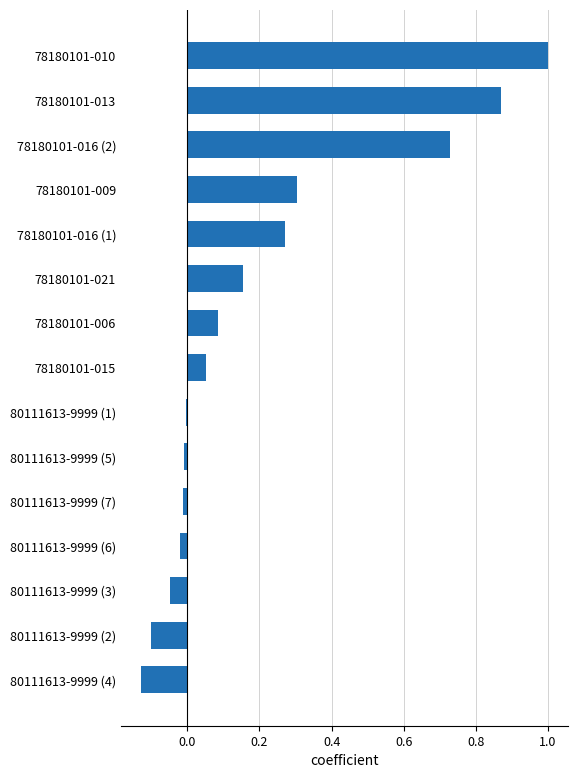

How many bars are there in total?

15